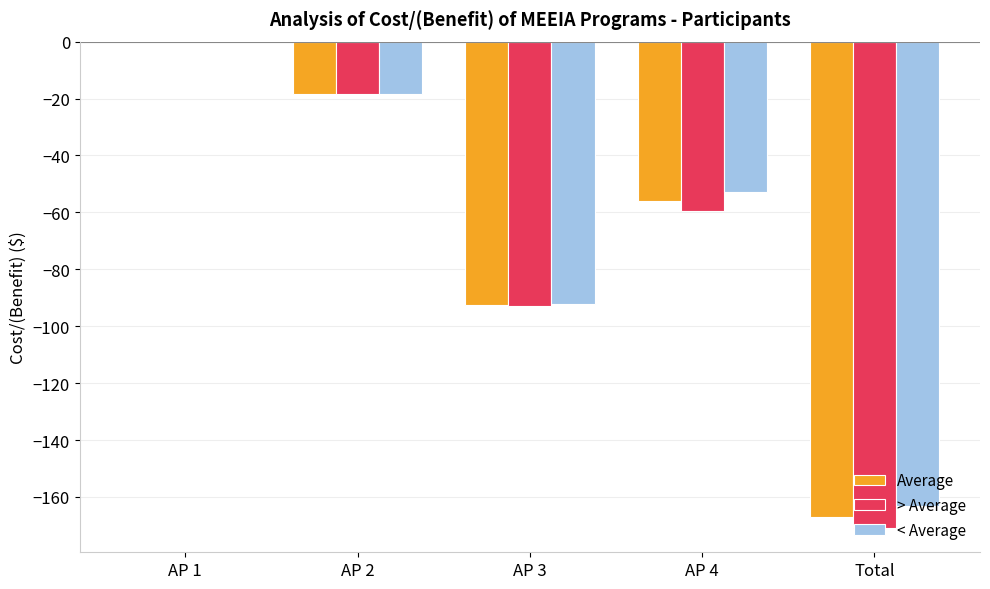

What is the sum of the > Average values at Total and AP 2?

-189.4